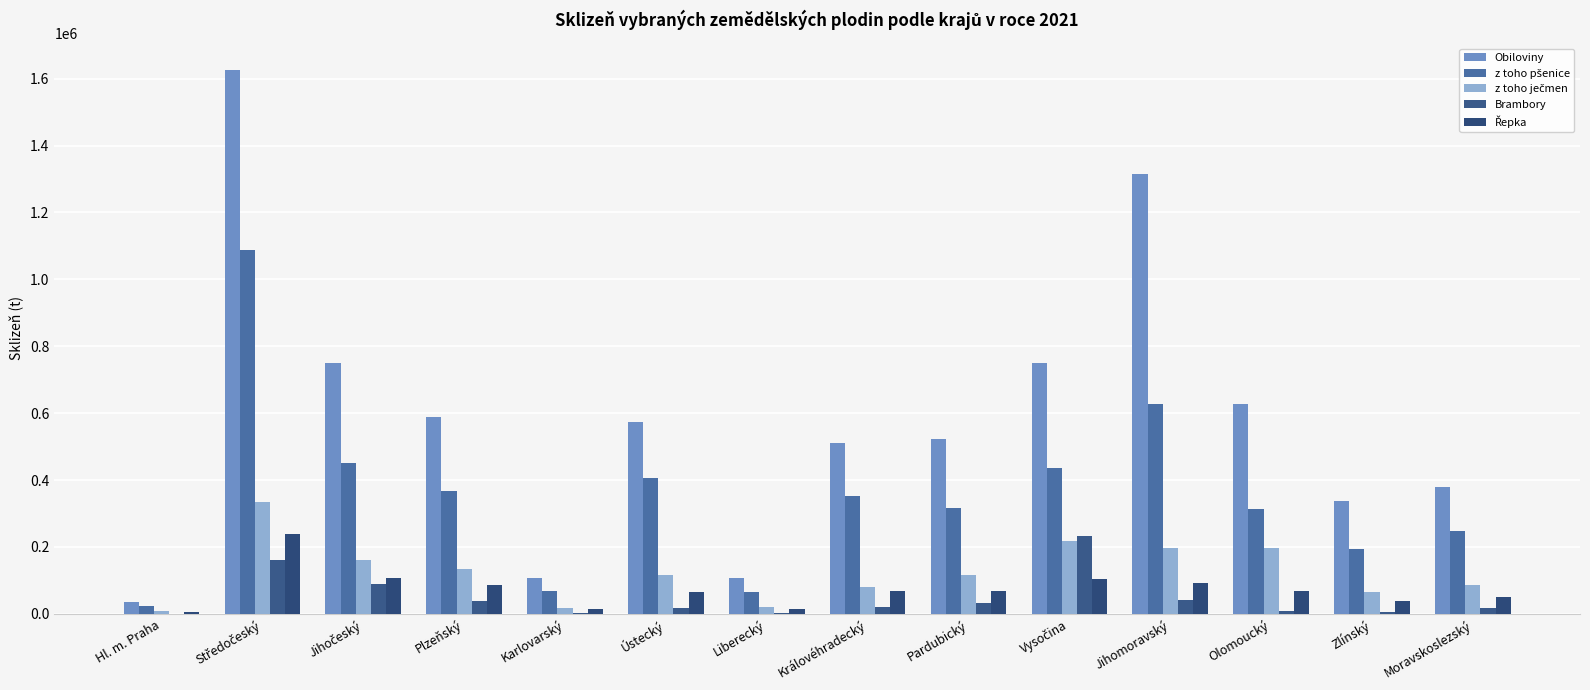

How many groups of bars are there?

14